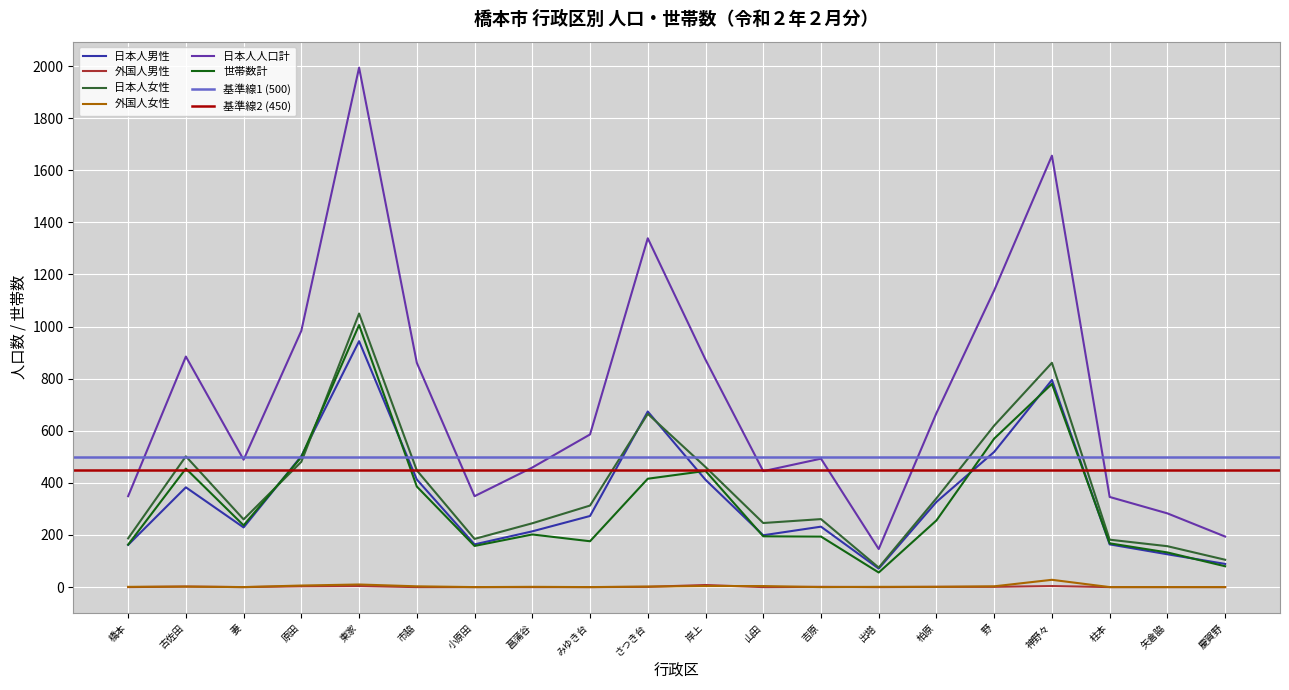

At which label does 日本人女性 first exceed 313?

古佐田